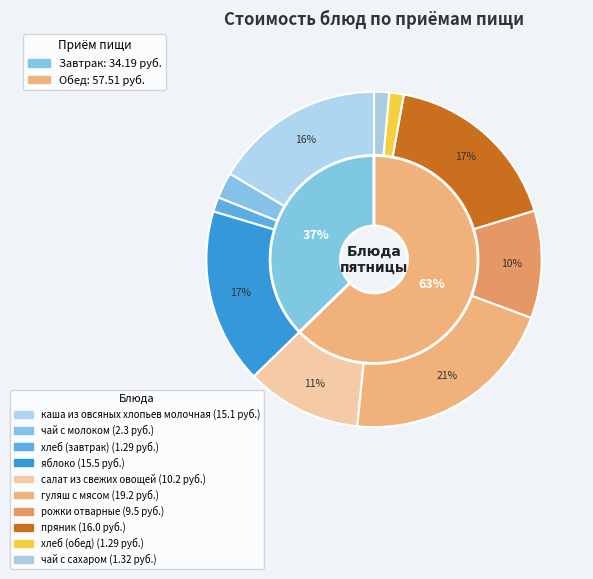

How many slices are in this pie chart?

10